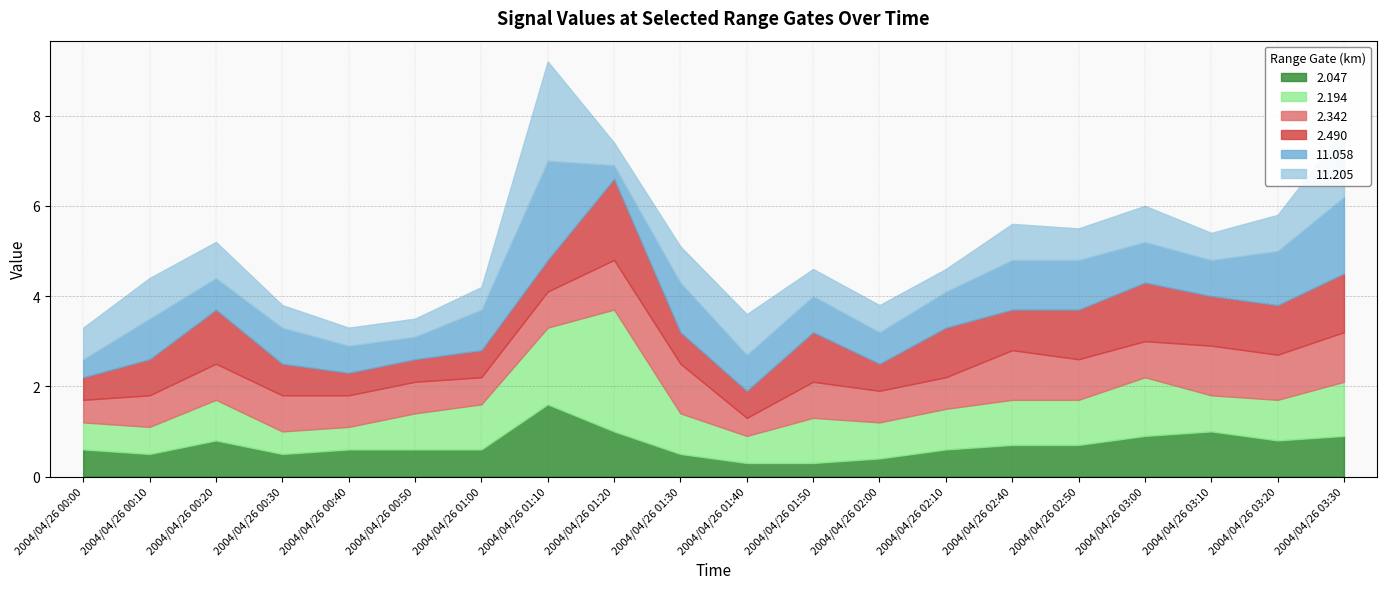

Rank the series at 2004/04/26 02:40 from highest to lowest value.

2.342, 11.058, 2.194, 2.490, 11.205, 2.047